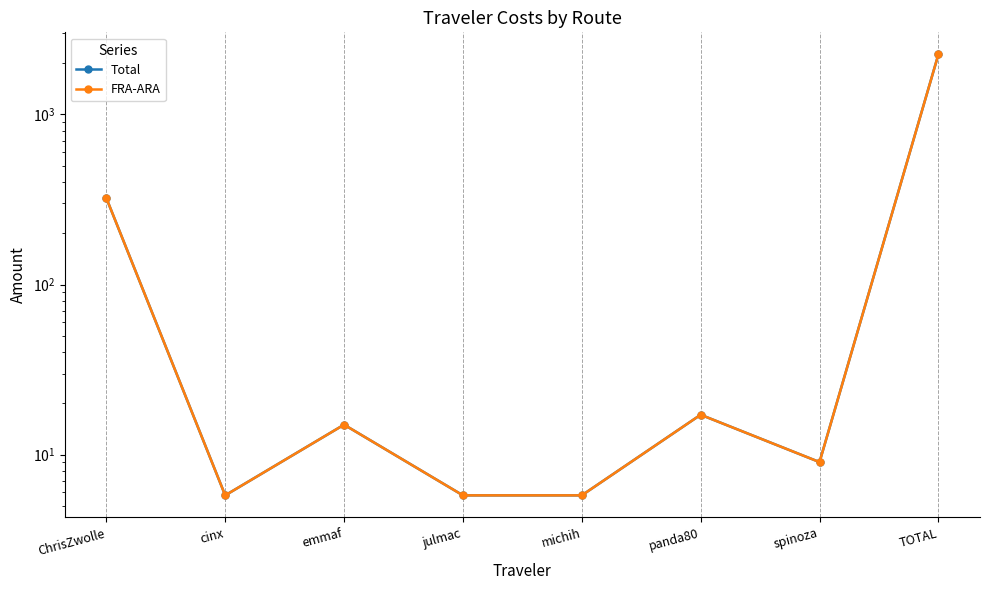

Reading right to left, transcribe all the data shown in this chart.

Total: 2249.5	9.1	17.2	5.8	5.8	15.0	5.8	322.0
FRA-ARA: 2248.7	9.1	17.2	5.8	5.8	15.0	5.8	322.0